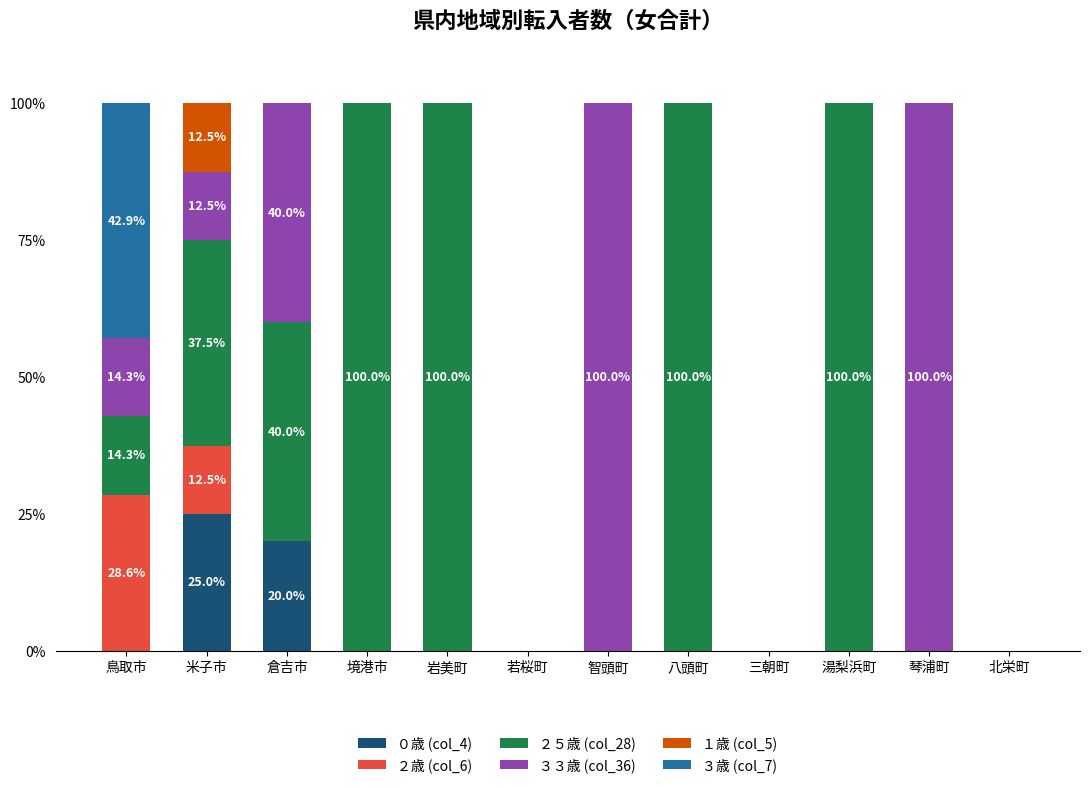

Is it true that ０歳 (col_4) equals 10.0 at 三朝町?

False